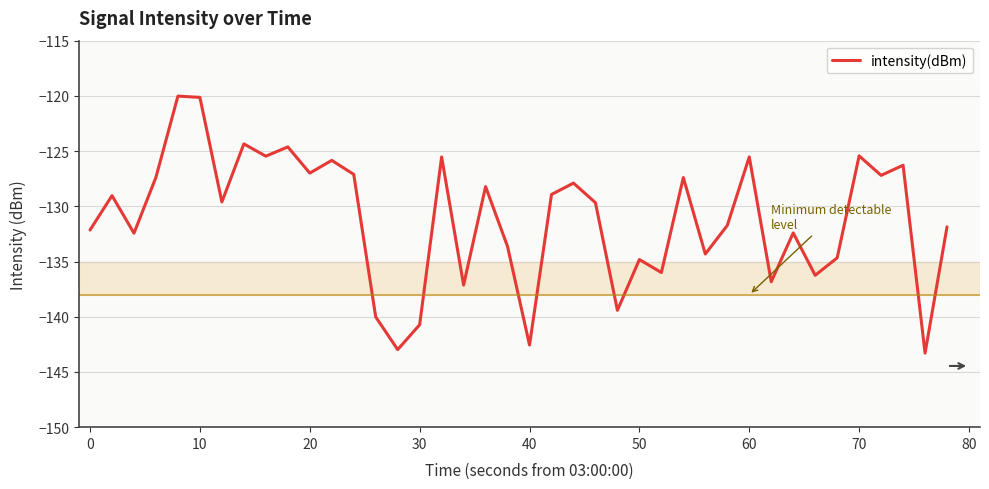

What is the difference between the maximum and minimum values?

23.3